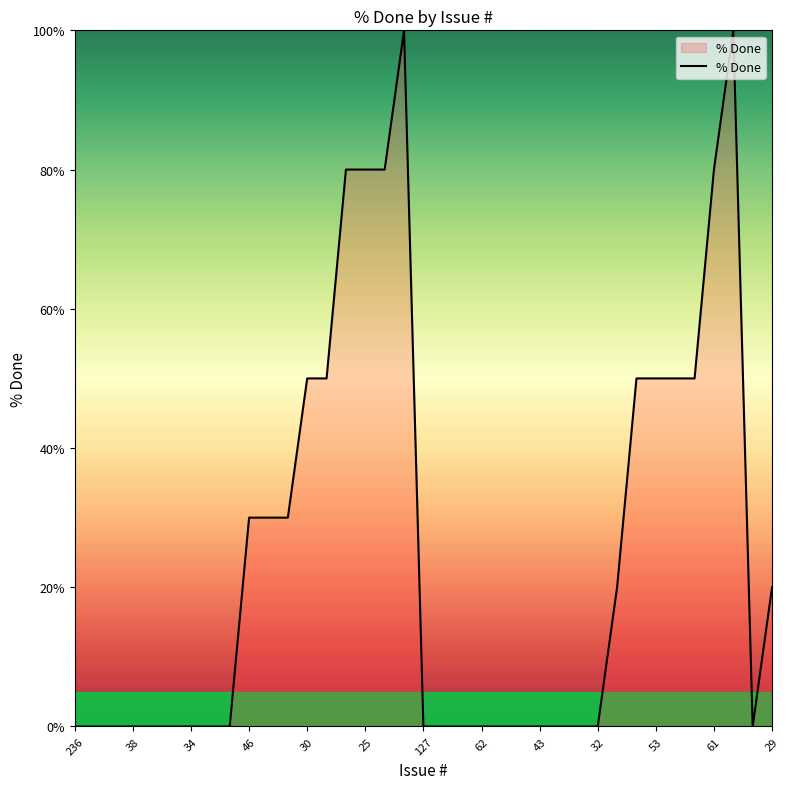

What is the difference between the maximum and minimum values?

100